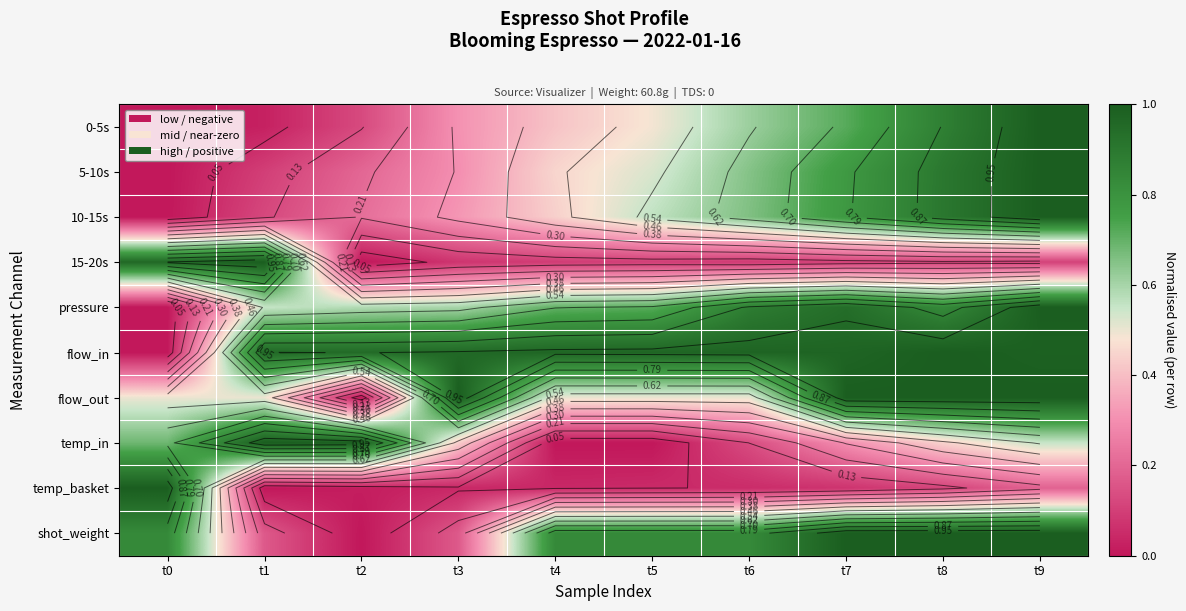

The 0-5s series shows 0.0 at t0. True or false?

True